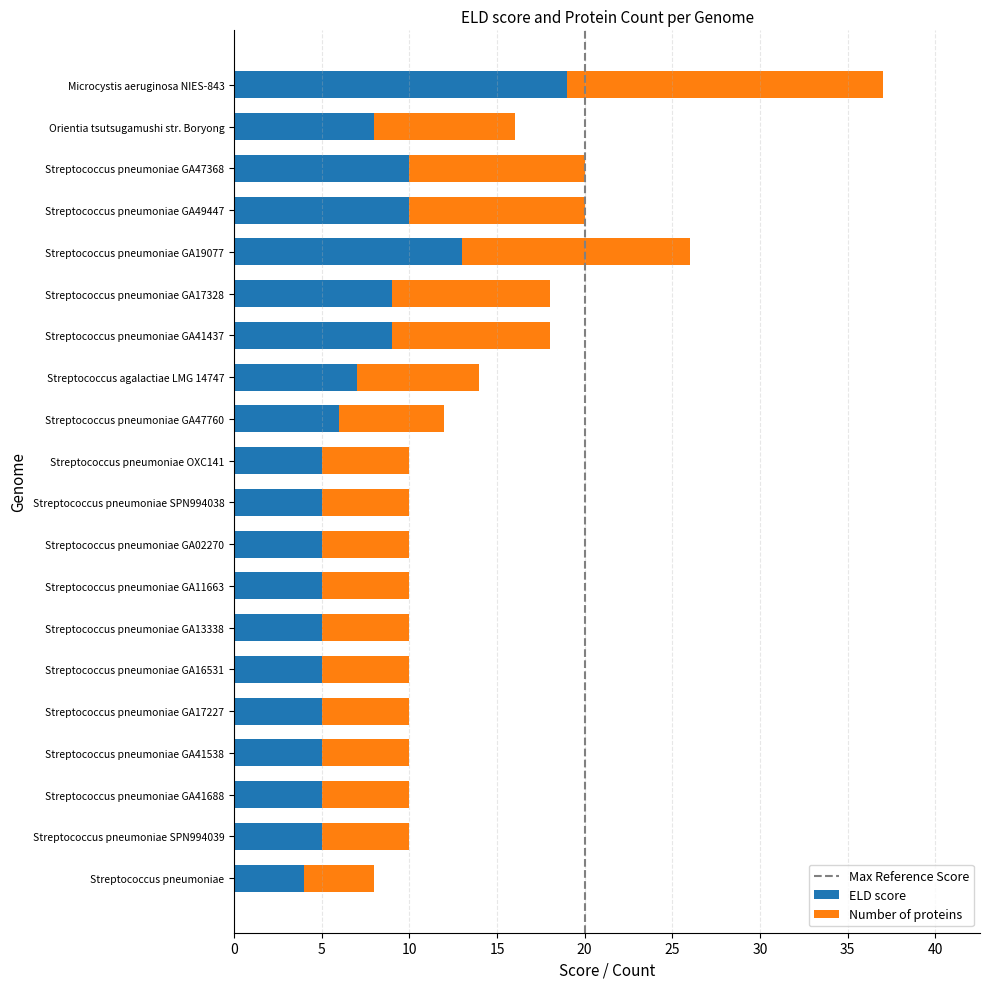

What is the difference between the ELD score values at Streptococcus pneumoniae GA49447 and Orientia tsutsugamushi str. Boryong?

2